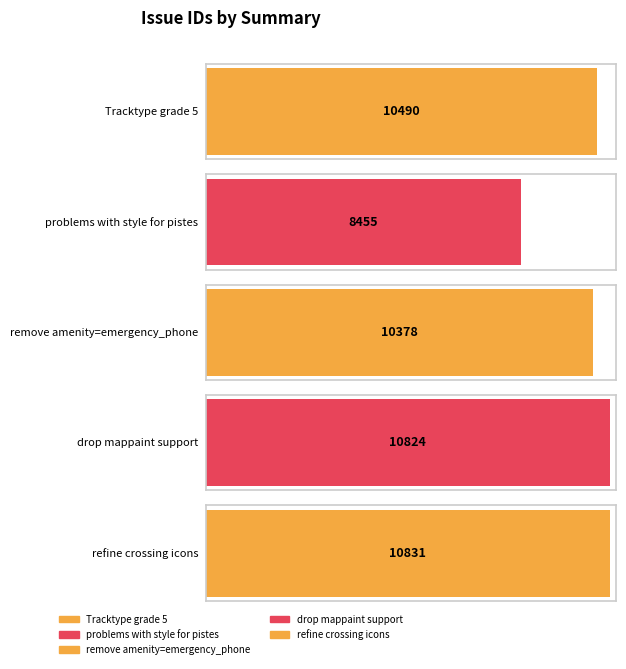

What is the ratio of the value at remove amenity=emergency_phone to the value at problems with style for pistes?

1.2